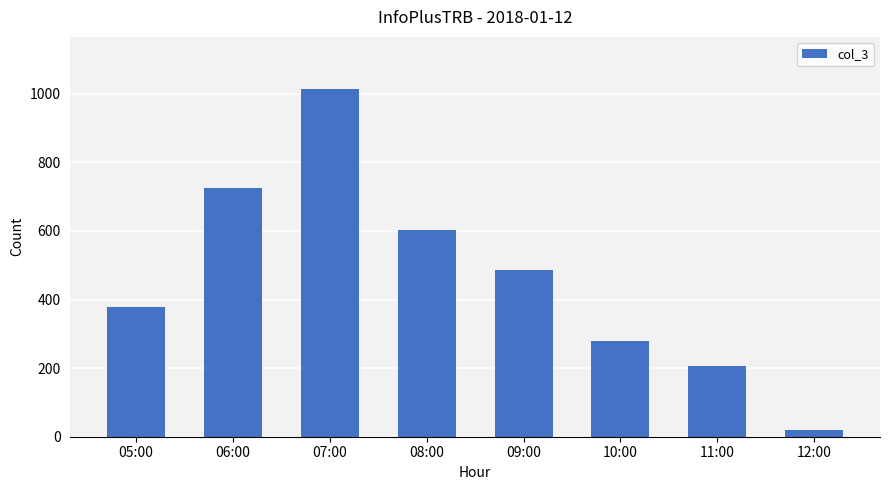

What is the greatest value displayed?

1014